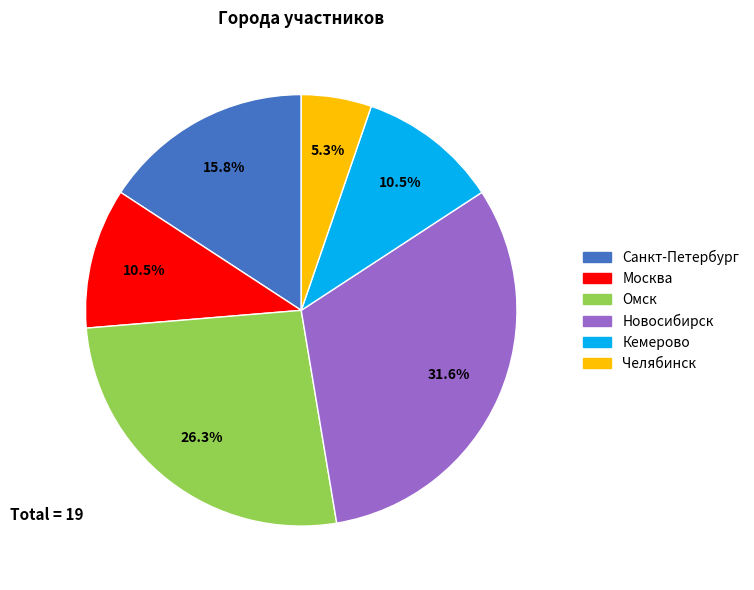

What is the largest slice in the pie chart?

Новосибирск